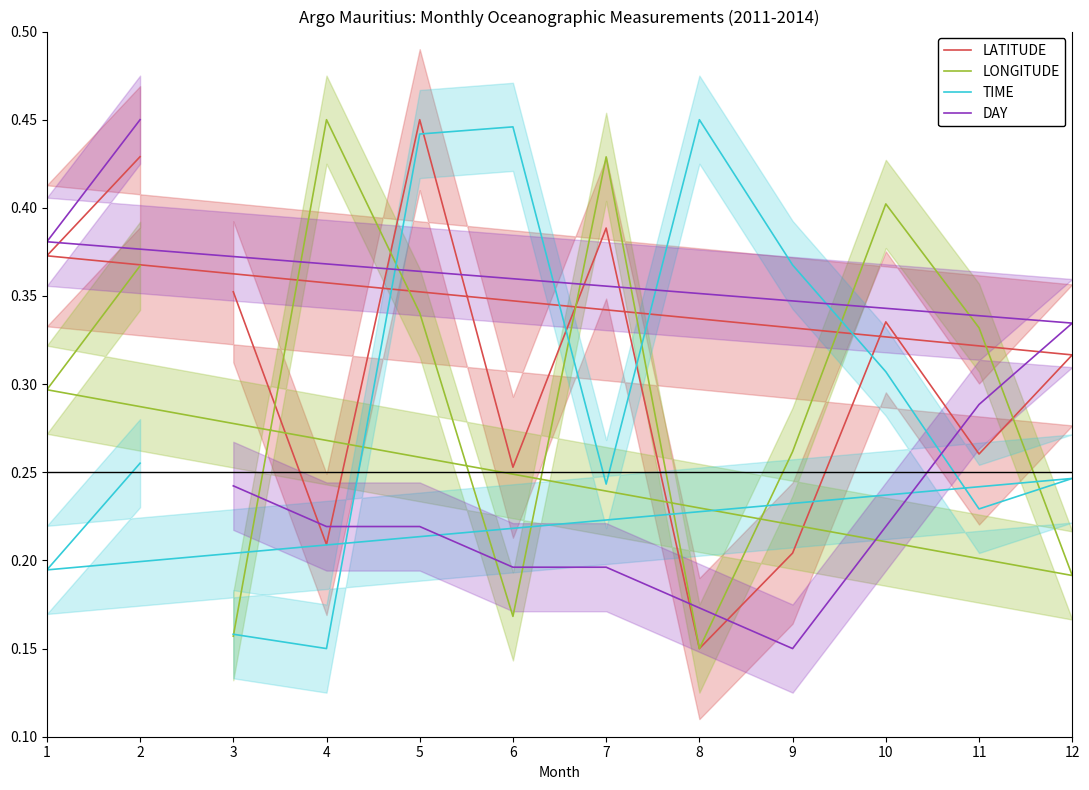

Where is LATITUDE nearest to the value 0?

8